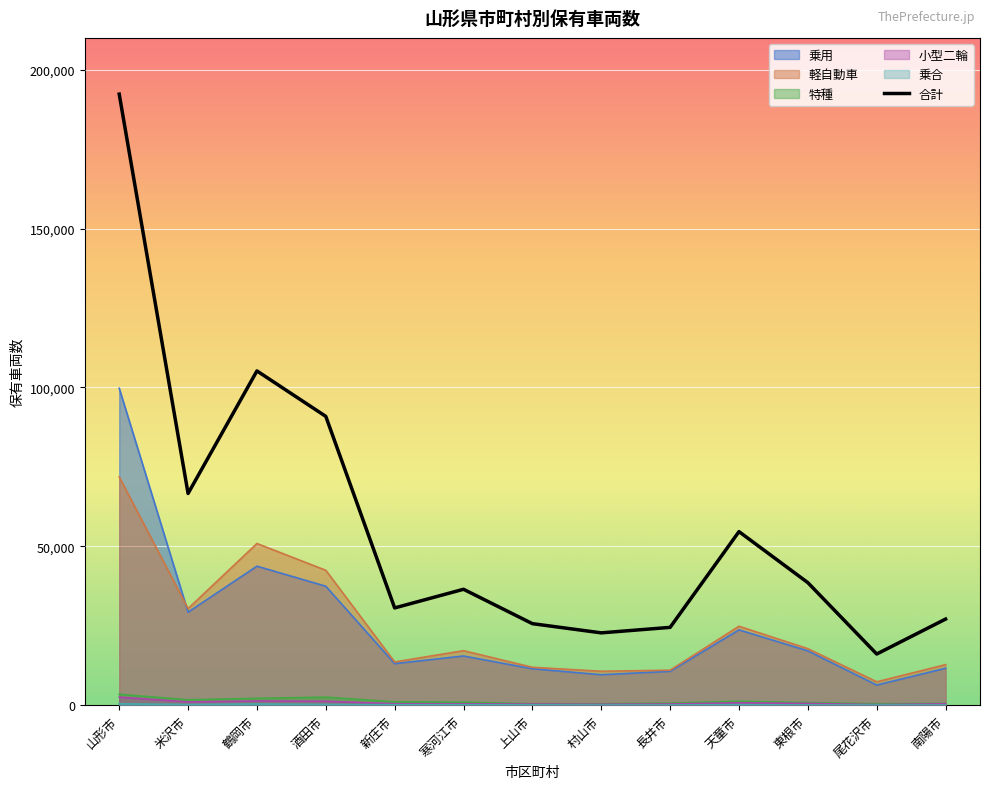

At which category does the data reach its first local peak?

鶴岡市